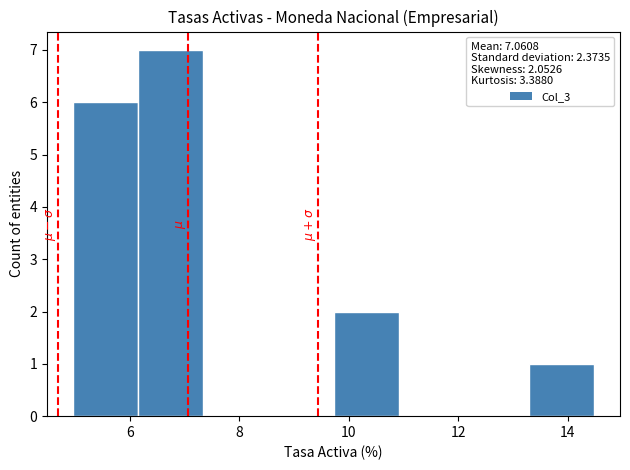

Reading left to right, transcribe this chart: for each bar, give the range it covers on the x-axis and its height. Neither the bar edges nor the heights are printed on the chart, so give them approximately, as read against the axes.

5.0 to 6.2: 6
6.2 to 7.4: 7
7.4 to 8.6: 0
8.6 to 9.8: 0
9.8 to 11.0: 2
11.0 to 12.0: 0
12.0 to 13.2: 0
13.2 to 14.4: 1